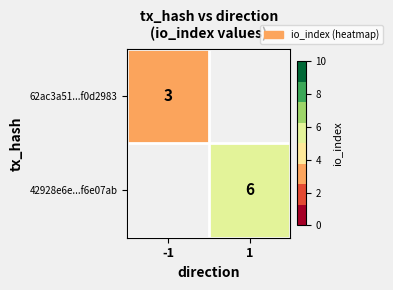

The value of 62ac3a51...f0d2983 at -1 is 2. True or false?

False